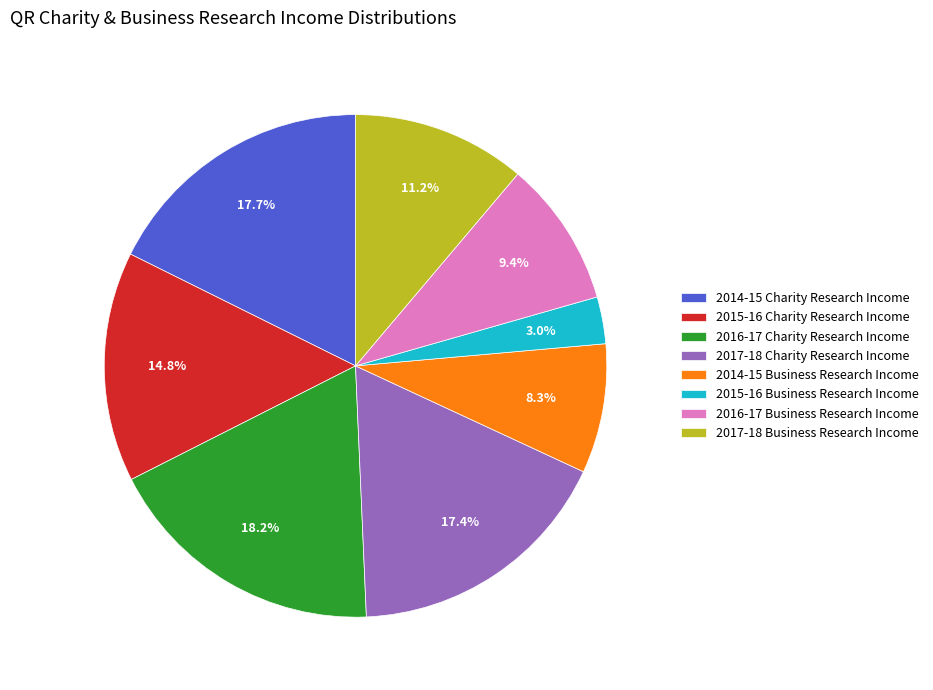

Which slice is the largest?

2016-17 Charity Research Income